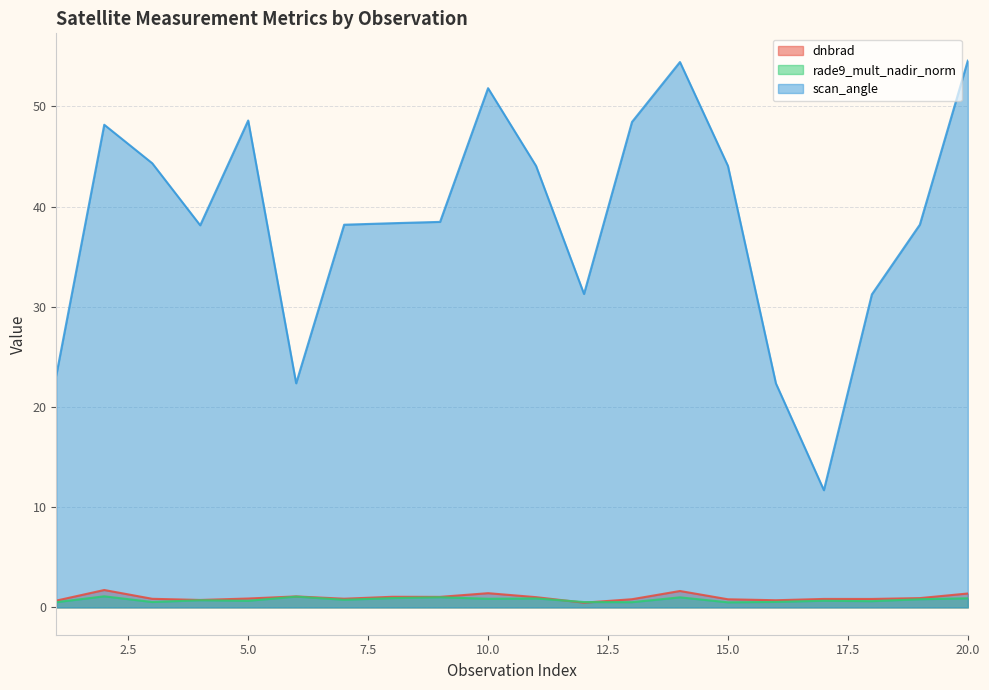

What is the smallest value displayed?

0.5